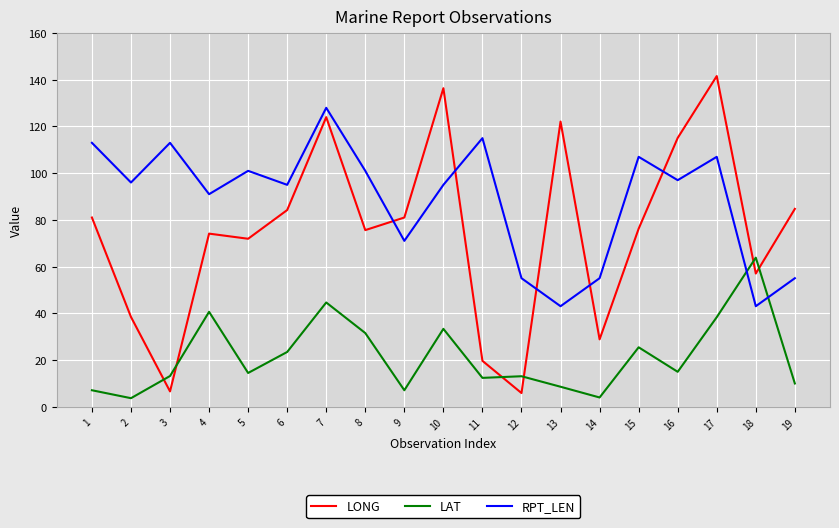

Rank the series by their average value, from lowest to highest.

LAT, LONG, RPT_LEN